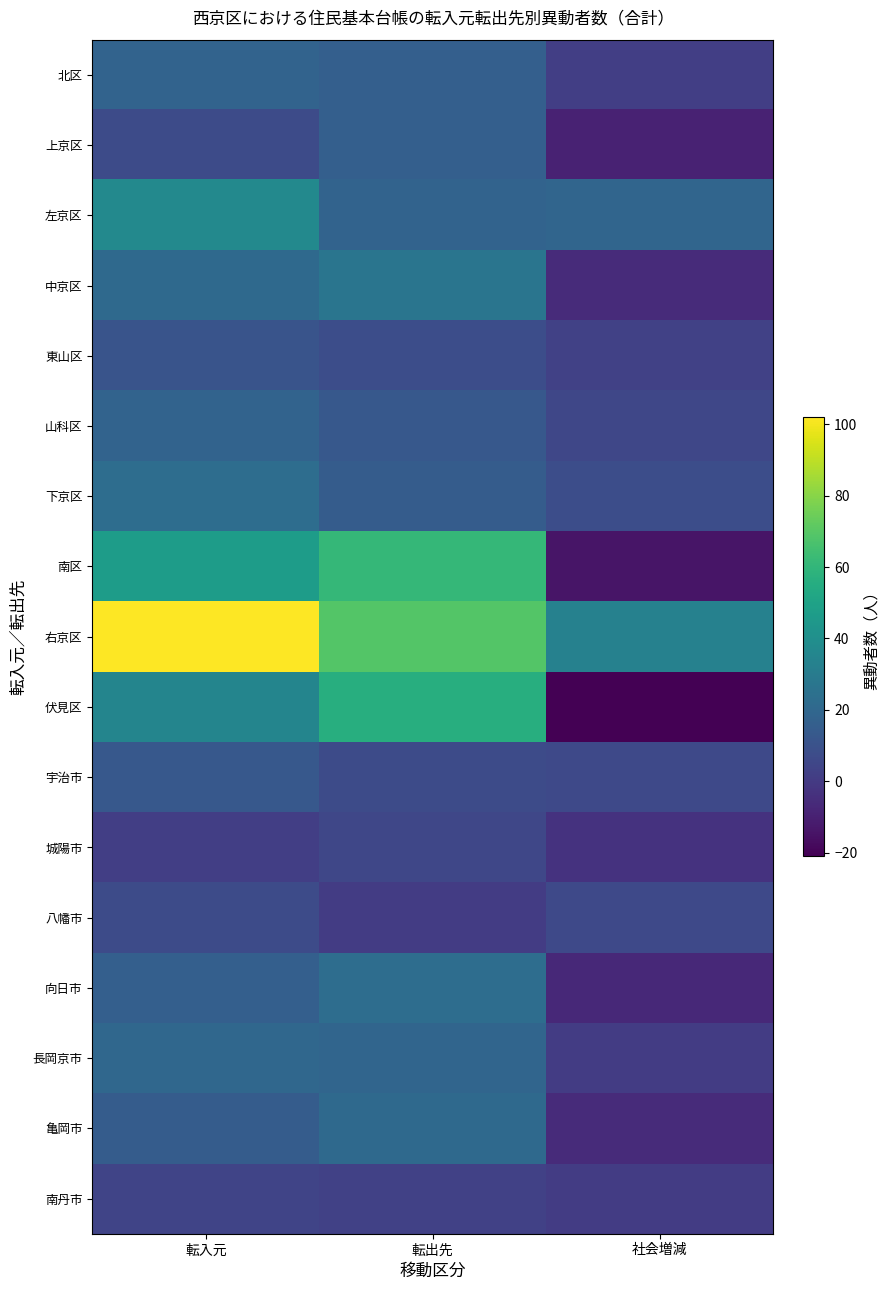

Which series has the largest range (max minus min)?

伏見区